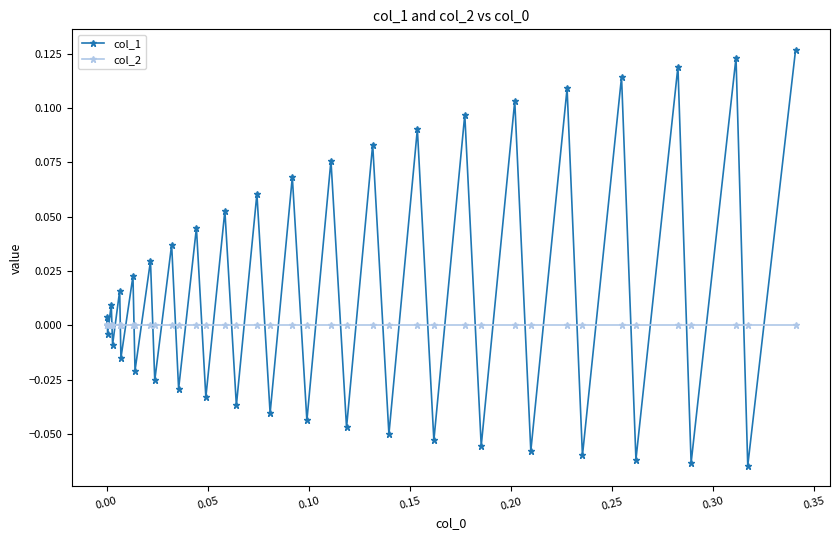

List the series in order of their overall mean, lowest first.

col_2, col_1